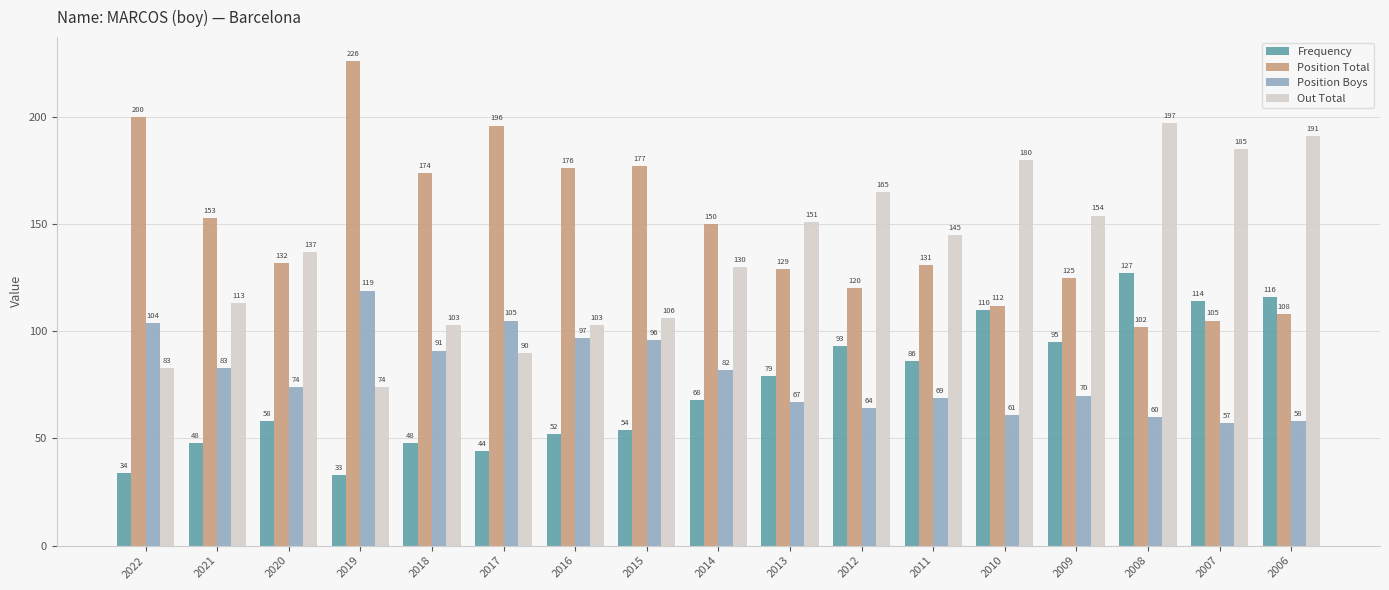

What is the value of the Position Total bar at the 15th from the left?

102